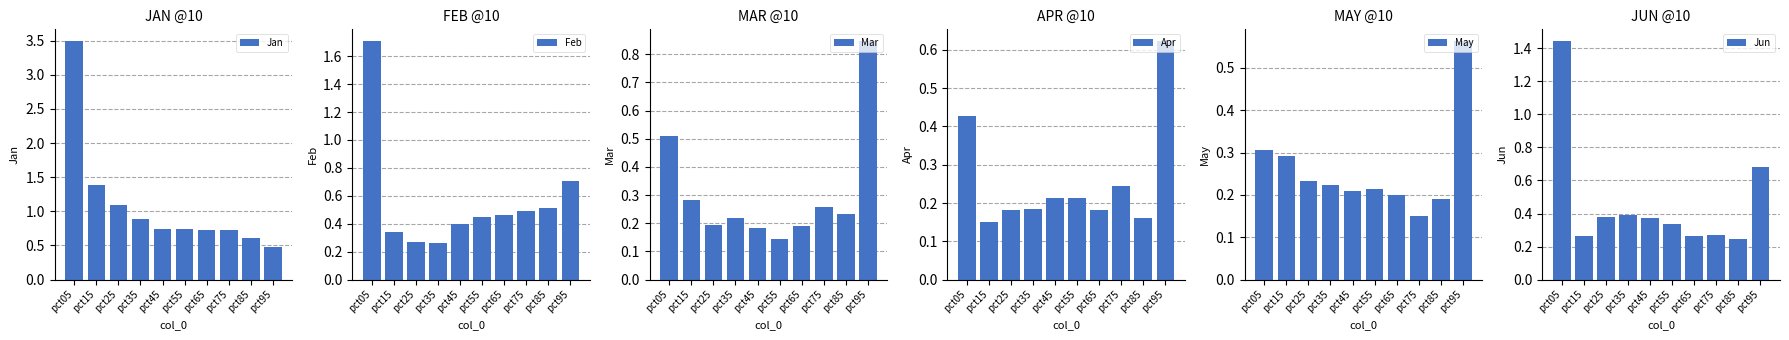

At which category is the sum across all series the highest?

pct05